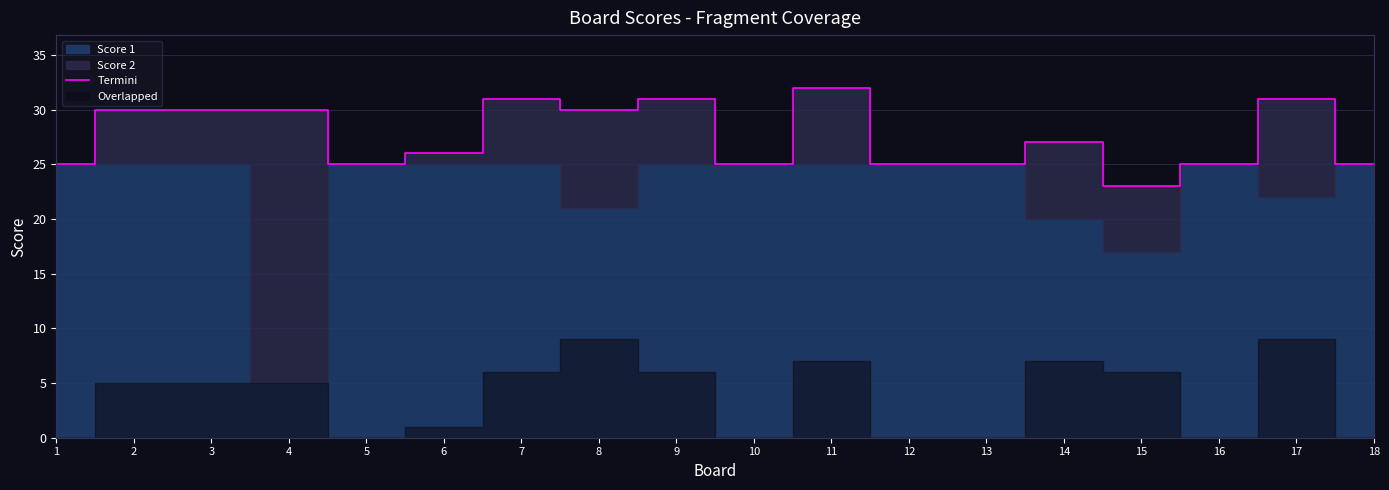

Which label corresponds to the largest value in the chart?

11